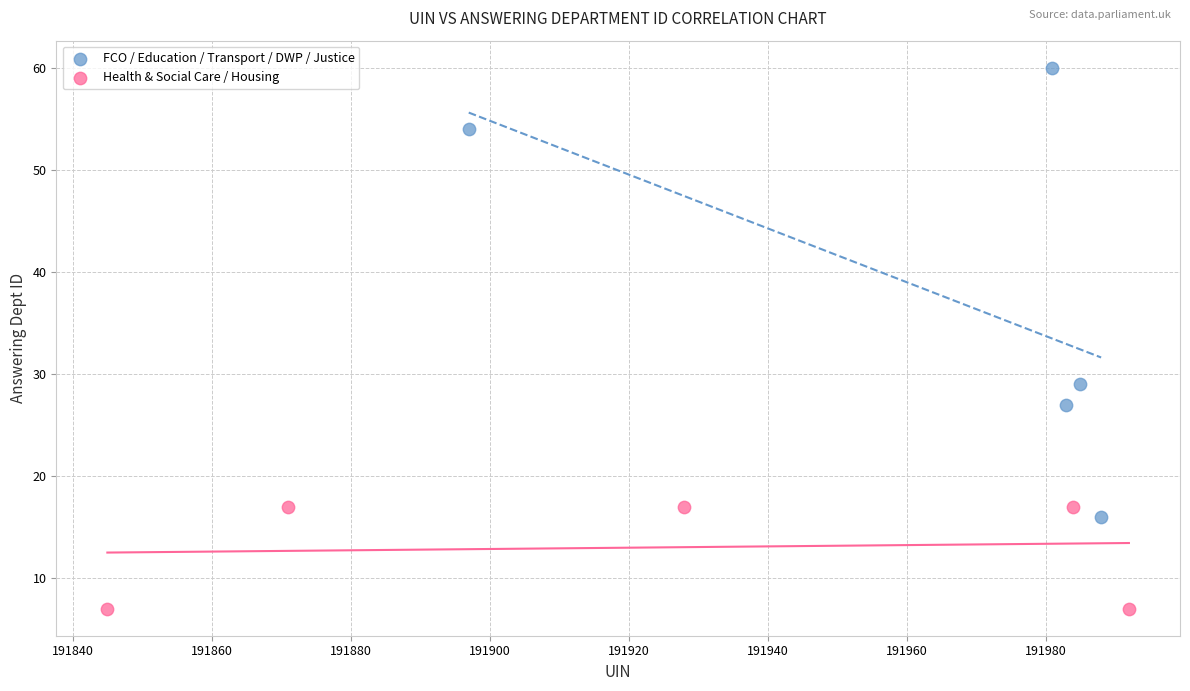

Which series contains the highest Y value?

FCO / Education / Transport / DWP / Justice